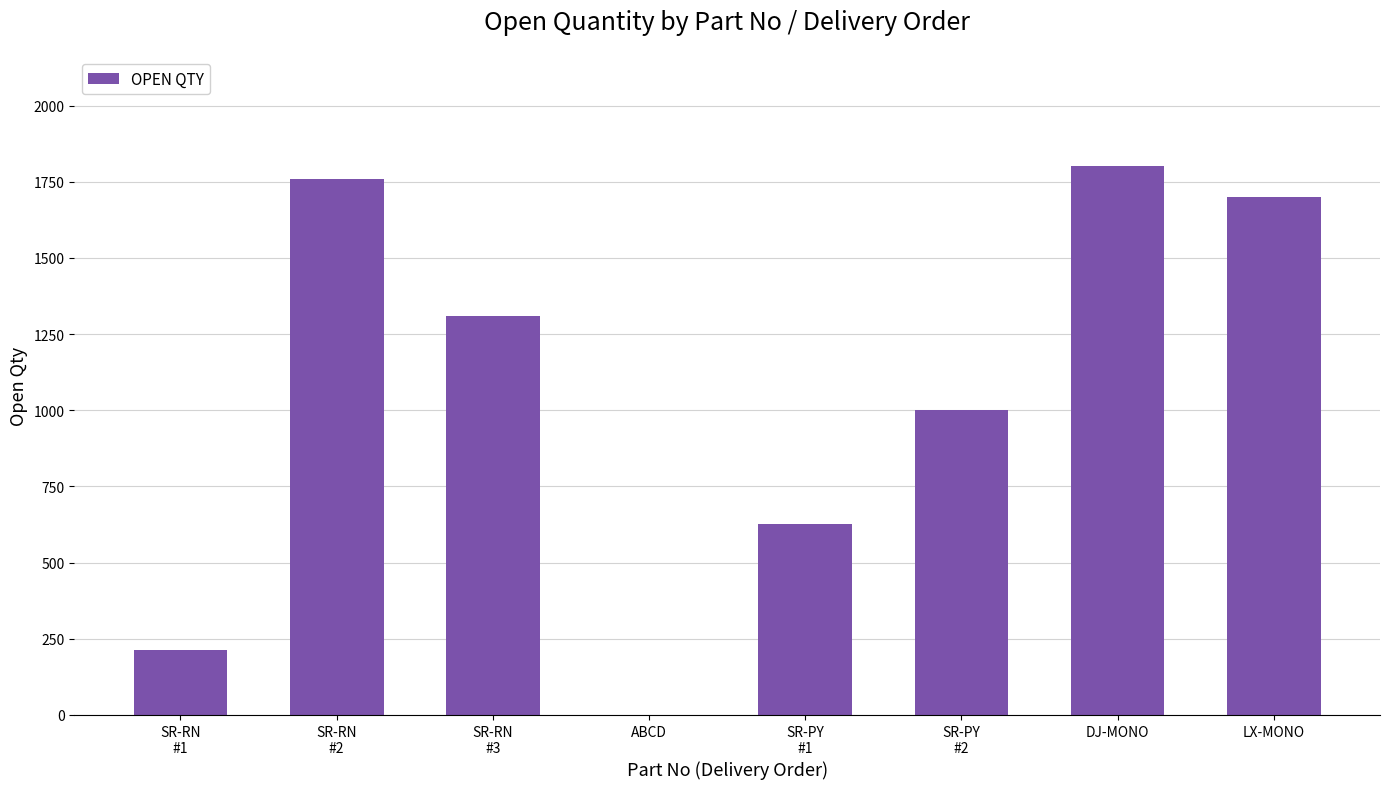

Reading left to right, list all the values displayed in this chart.

SR-RN
#1=212	SR-RN
#2=1760	SR-RN
#3=1310	ABCD=1	SR-PY
#1=628	SR-PY
#2=1000	DJ-MONO=1800	LX-MONO=1700